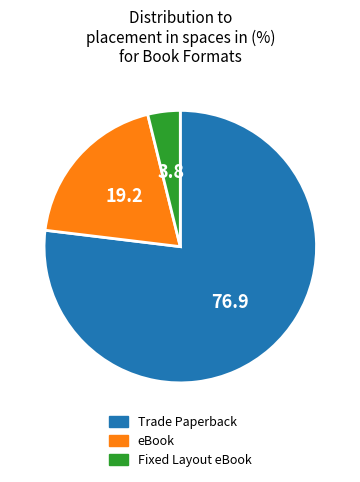

Rank the categories by value from lowest to highest.

Fixed Layout eBook, eBook, Trade Paperback